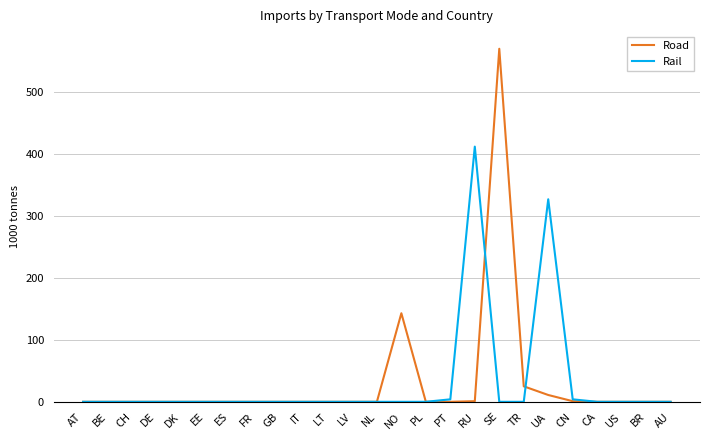

List the series in order of their peak value, highest first.

Road, Rail